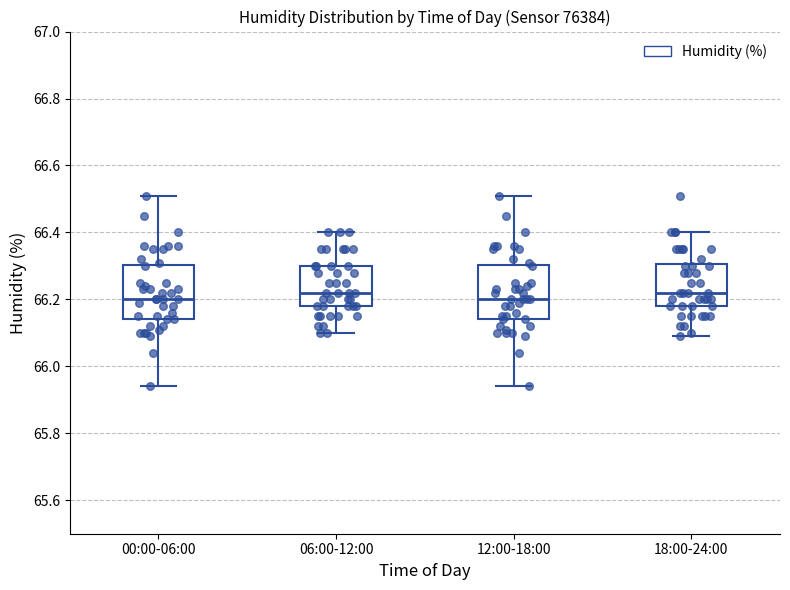

Reading left to right, read every box against the y-axis: the position of its median line, the range the box covers, and the ends of its whiskers. The values are not printed on the chart, so give them approximately, as read against the axis.

00:00-06:00: median 66.20, box 66.14 to 66.30, whiskers 65.94 to 66.52
06:00-12:00: median 66.22, box 66.18 to 66.30, whiskers 66.10 to 66.40
12:00-18:00: median 66.20, box 66.14 to 66.30, whiskers 65.94 to 66.52
18:00-24:00: median 66.22, box 66.18 to 66.30, whiskers 66.10 to 66.40